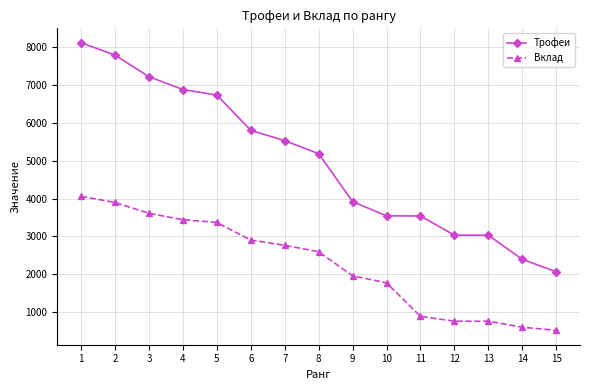

True or false: Вклад and Трофеи cross at least once.

False